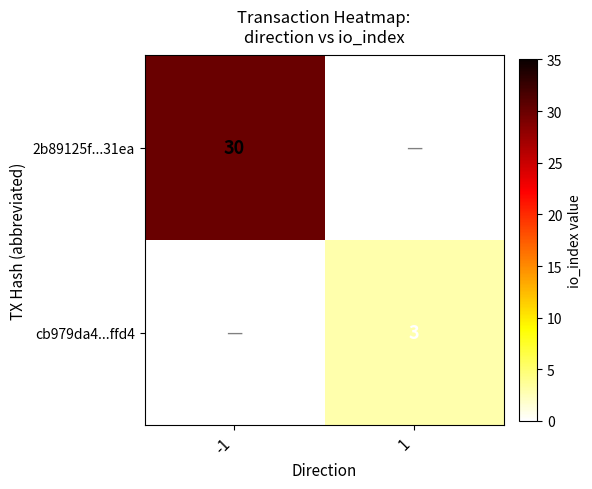

Is it true that cb979da4...ffd4 equals 3 at 1?

True